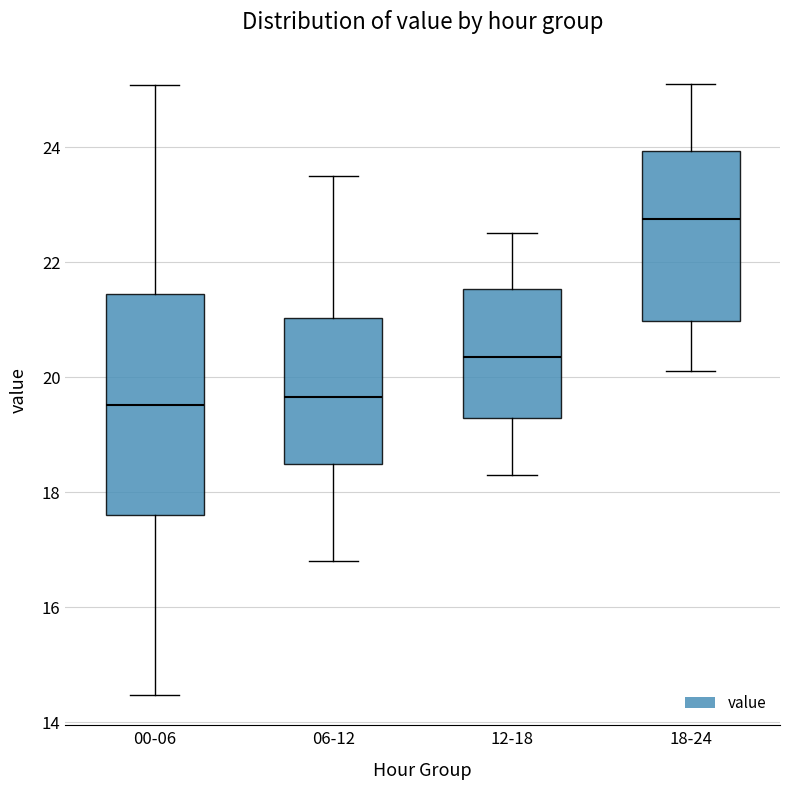

Reading left to right, read every box against the y-axis: the position of its median line, the range the box covers, and the ends of its whiskers. The values are not printed on the chart, so give them approximately, as read against the axis.

00-06: median 19.6, box 17.6 to 21.4, whiskers 14.4 to 25.0
06-12: median 19.6, box 18.4 to 21.0, whiskers 16.8 to 23.6
12-18: median 20.4, box 19.2 to 21.6, whiskers 18.4 to 22.6
18-24: median 22.8, box 21.0 to 24.0, whiskers 20.2 to 25.2